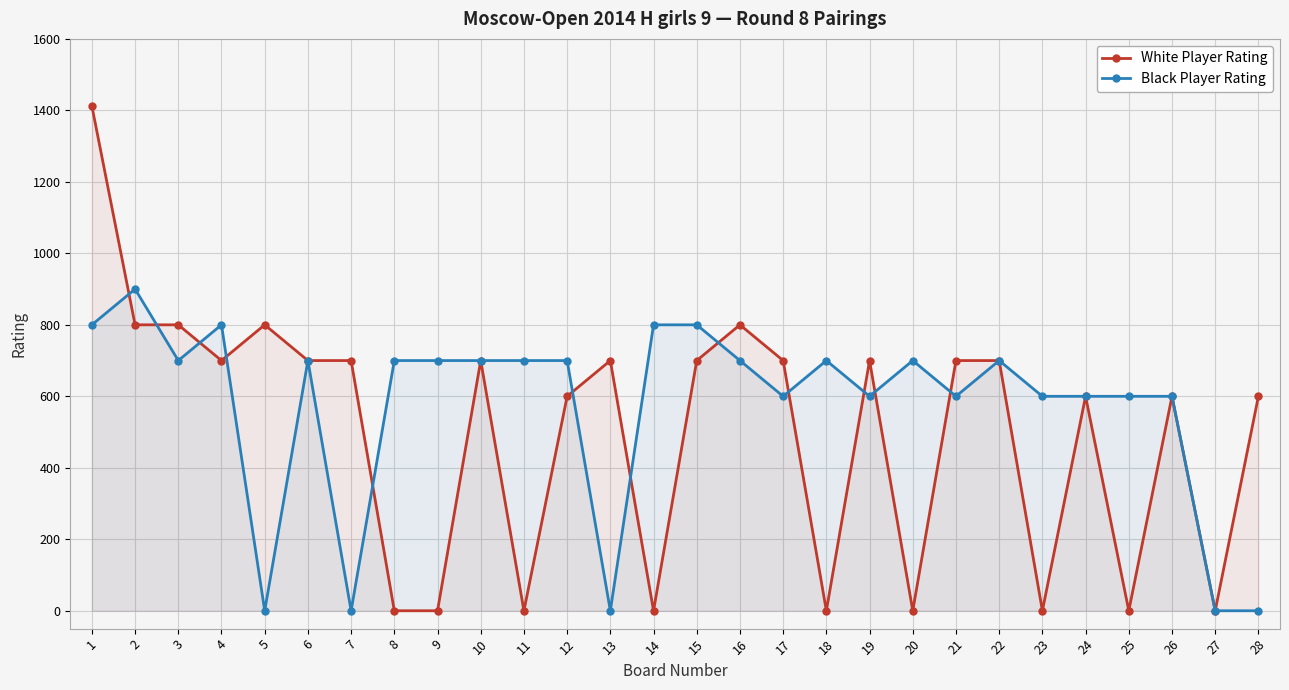

How many intersections are there between Black Player Rating and White Player Rating?

12